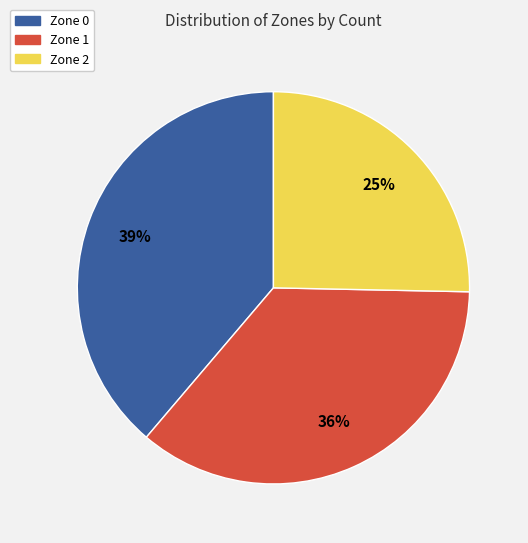

Combined, do Zone 2 and Zone 1 account for over 50%?

Yes